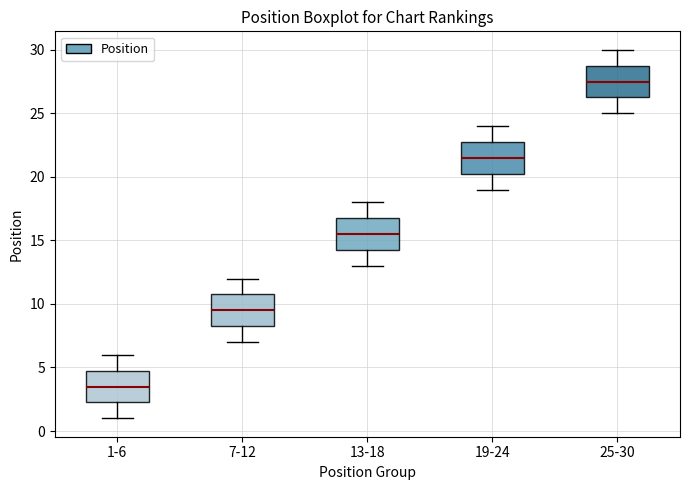

Where does the median line of the box for 25-30 sit on the y-axis? The values are not printed on the chart, so give them approximately, as read against the axis.

27.5